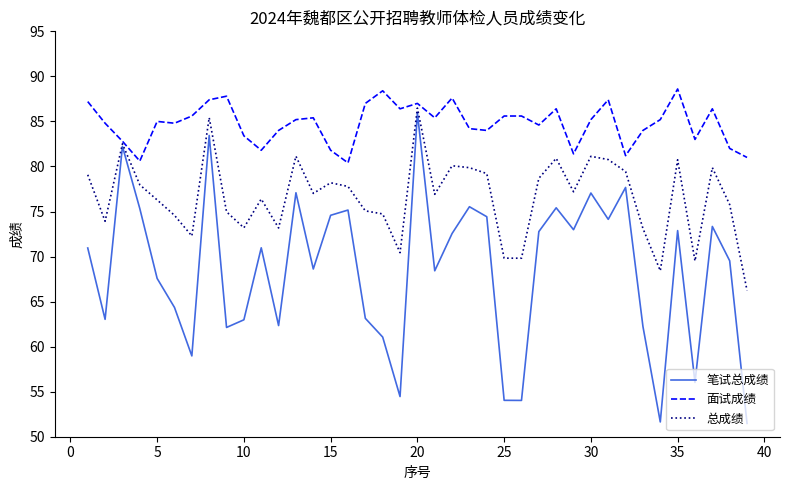

List the series in order of their overall mean, highest first.

面试成绩, 总成绩, 笔试总成绩